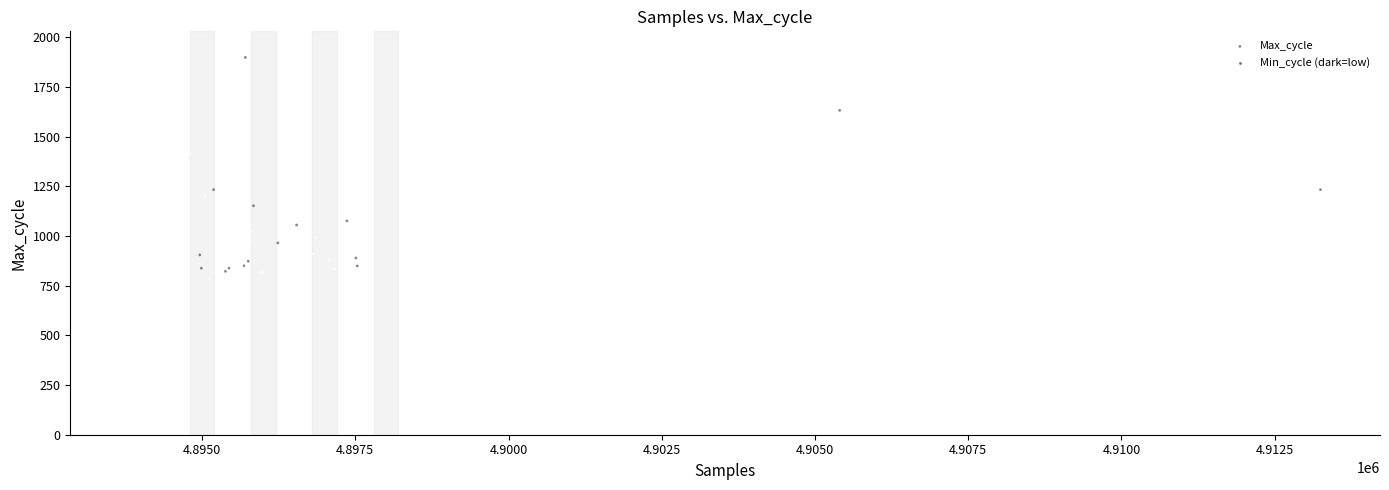

What Y value in the scatter plot is closest to 1376?

1412